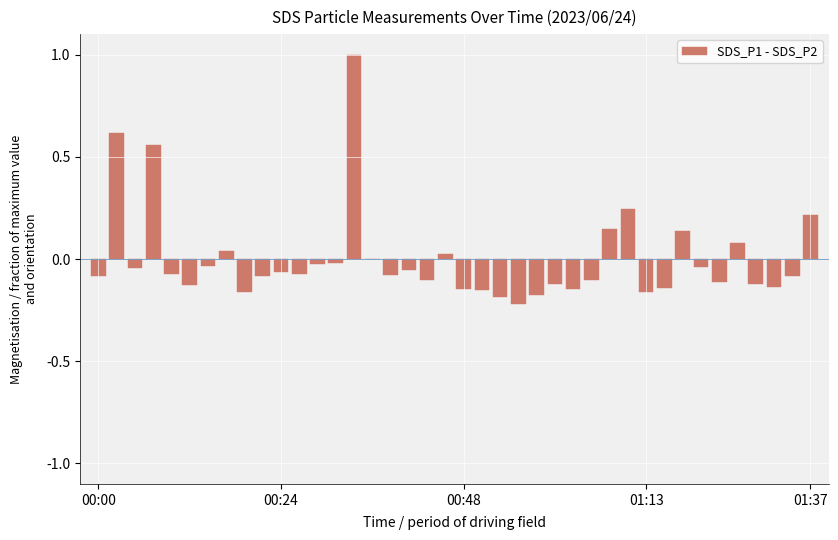

What is the maximum value shown in the chart?

1.0